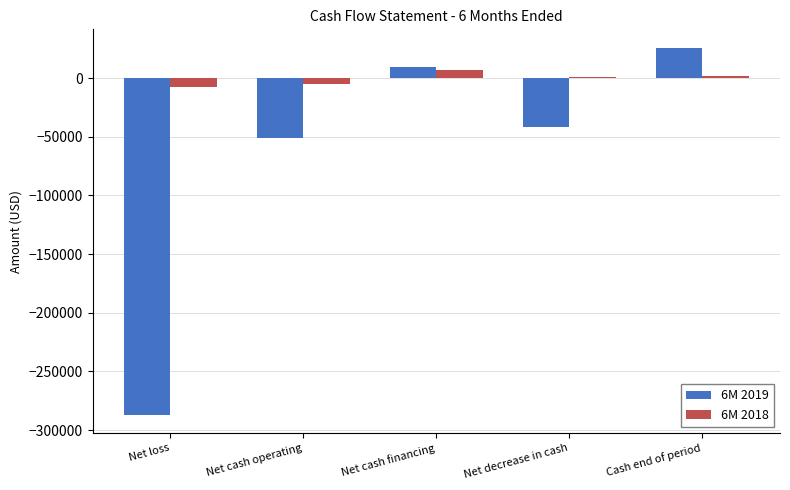

How many positive values does the 6M 2019 series have?

2